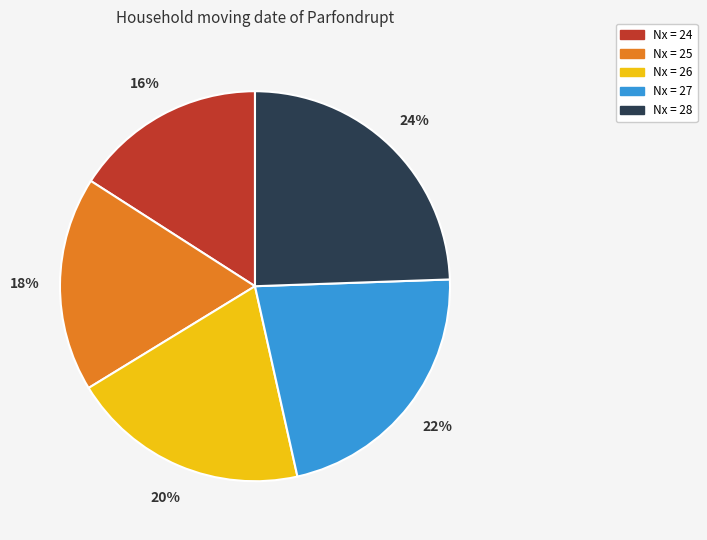

To the nearest percent, what is the average slice percentage?

20%